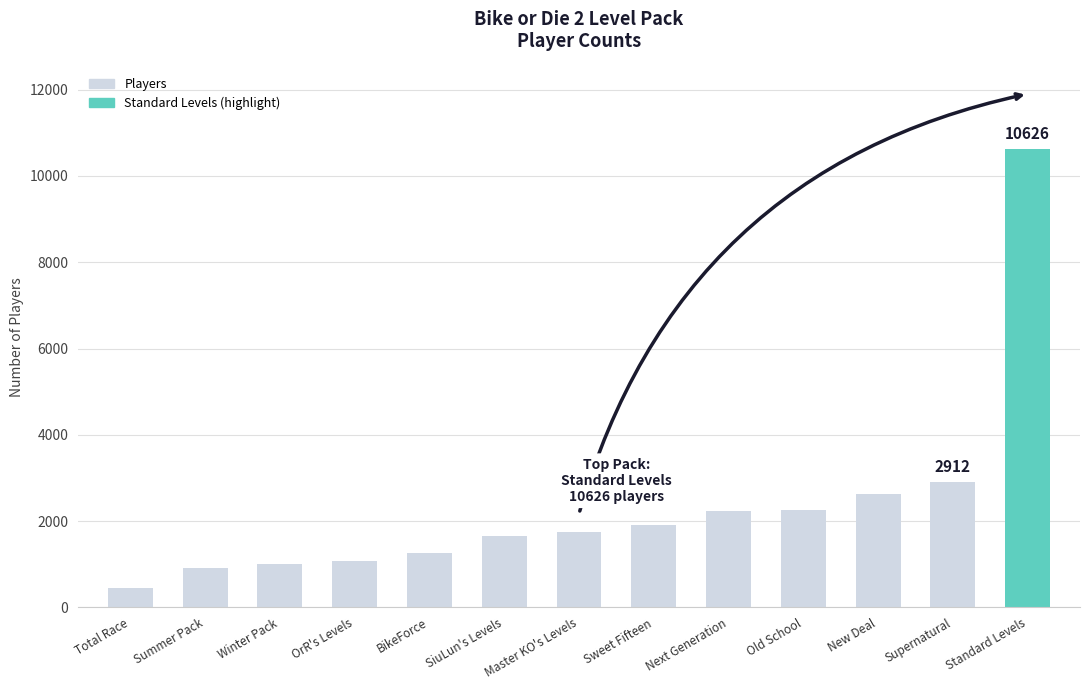

What position from the right is Next Generation?

5